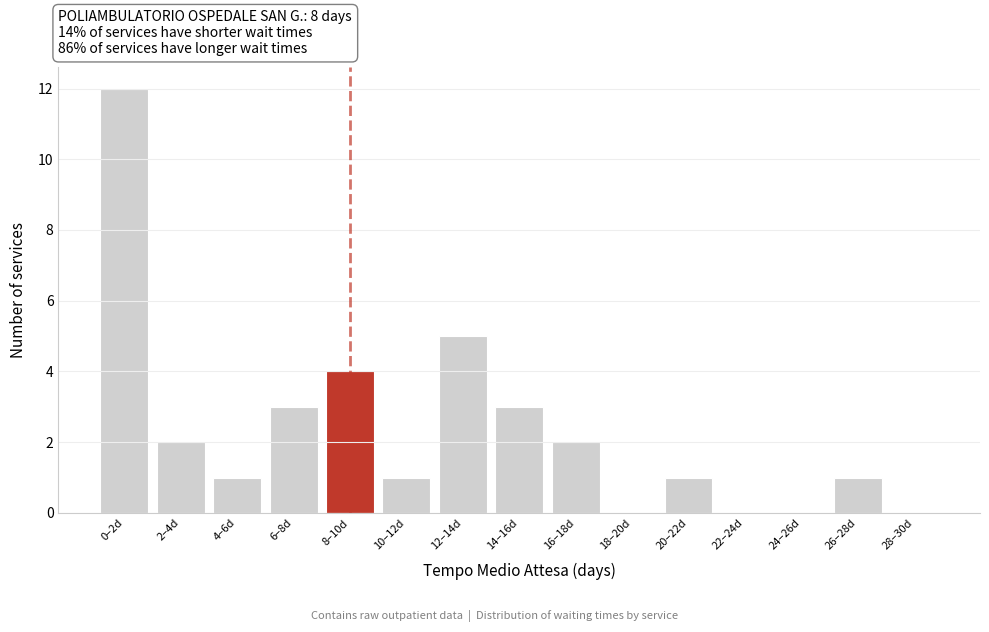

Reading left to right, extract all data points from this chart.

0–2d=12	2–4d=2	4–6d=1	6–8d=3	8–10d=4	10–12d=1	12–14d=5	14–16d=3	16–18d=2	18–20d=0	20–22d=1	22–24d=0	24–26d=0	26–28d=1	28–30d=0